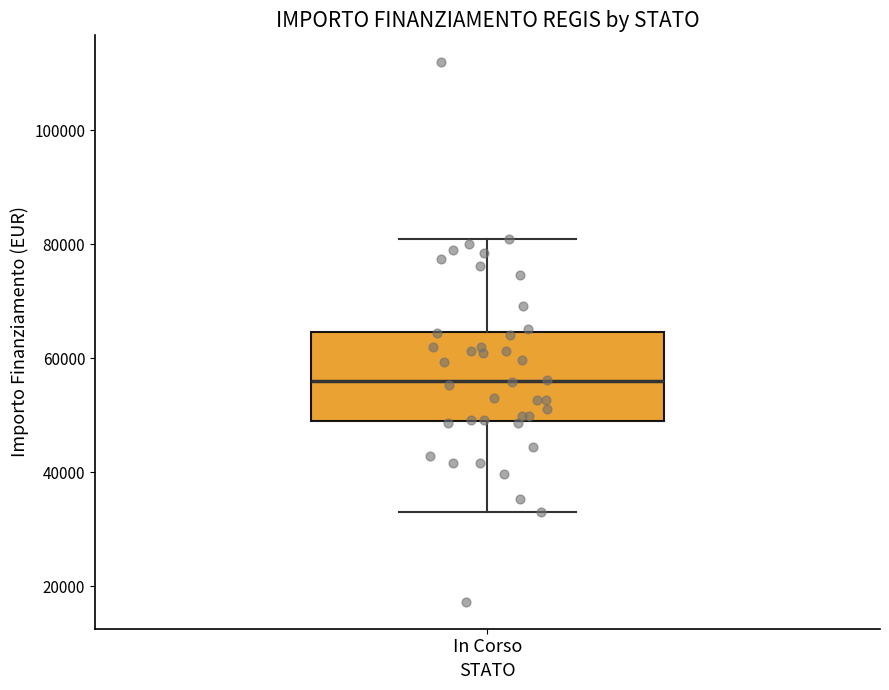

Read this box plot against the y-axis: the position of the median line, the range covered by the box, and the ends of both whiskers. The values are not printed on the chart, so give them approximately, as read against the axis.

median 56000, box 50000 to 64000, whiskers 32000 to 80000